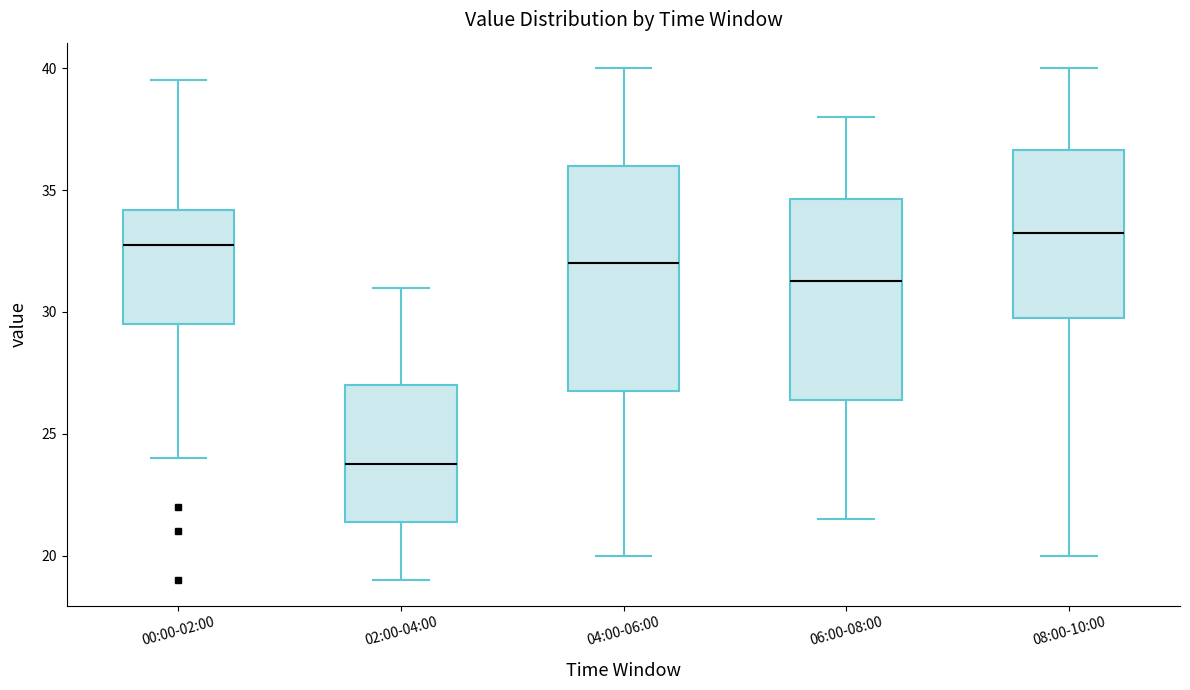

Reading left to right, read every box against the y-axis: the position of its median line, the range the box covers, and the ends of its whiskers. The values are not printed on the chart, so give them approximately, as read against the axis.

00:00-02:00: median 33.0, box 29.5 to 34.0, whiskers 24.0 to 39.5
02:00-04:00: median 24.0, box 21.5 to 27.0, whiskers 19.0 to 31.0
04:00-06:00: median 32.0, box 27.0 to 36.0, whiskers 20.0 to 40.0
06:00-08:00: median 31.5, box 26.5 to 34.5, whiskers 21.5 to 38.0
08:00-10:00: median 33.5, box 30.0 to 36.5, whiskers 20.0 to 40.0